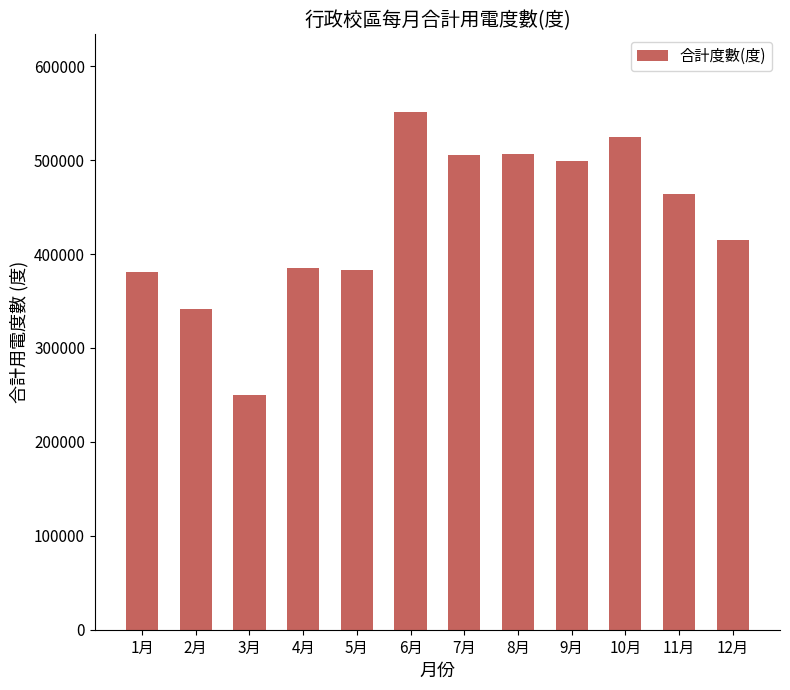

Is it true that the value at 8月 is 506600?

True